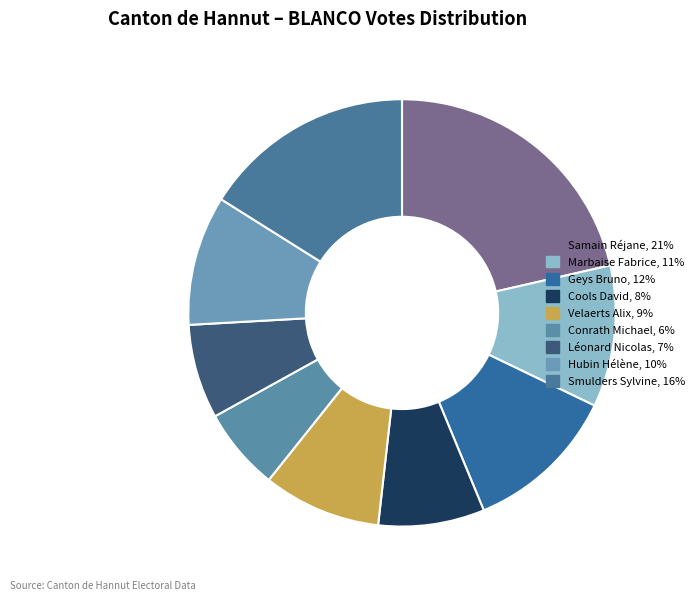

Do Smulders Sylvine and Conrath Michael together represent more than half of the pie?

No